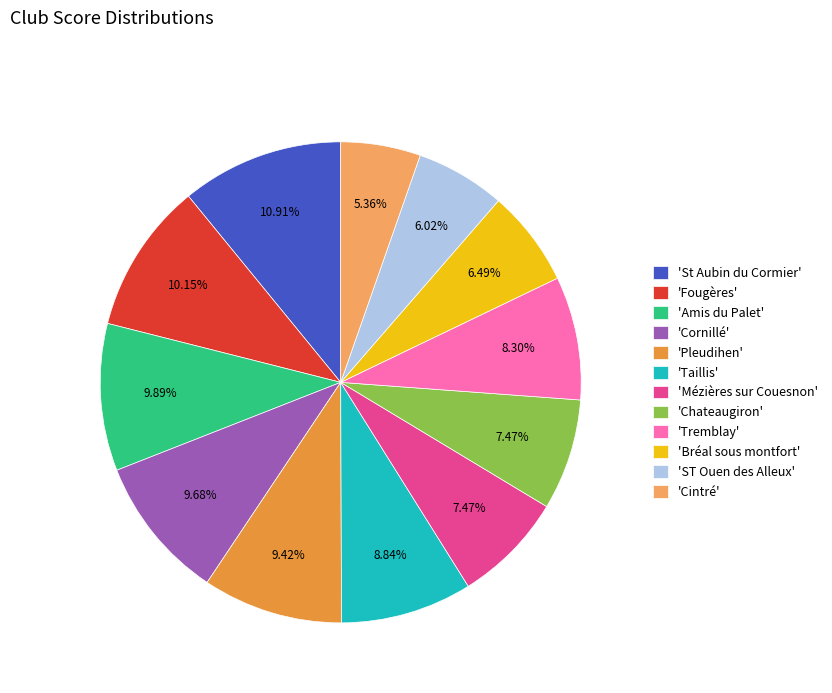

Approximately how many times larger is the value at 'Cornillé' compared to 'ST Ouen des Alleux'?

1.6